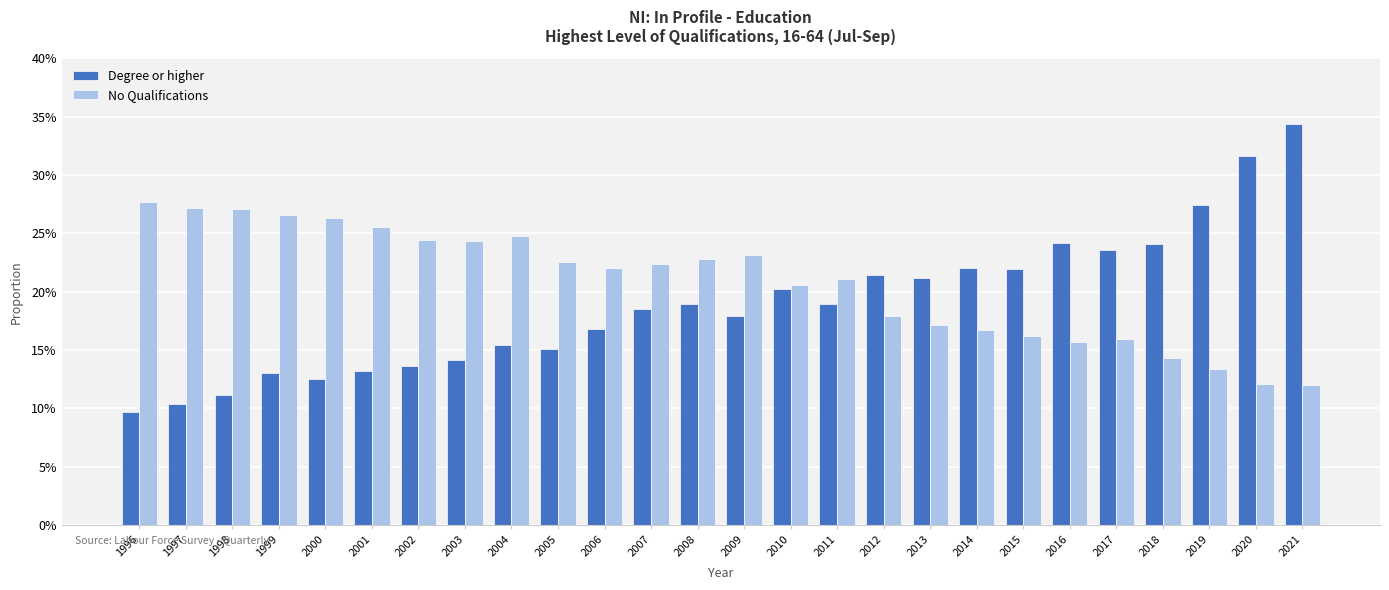

Are the bars horizontal?

No